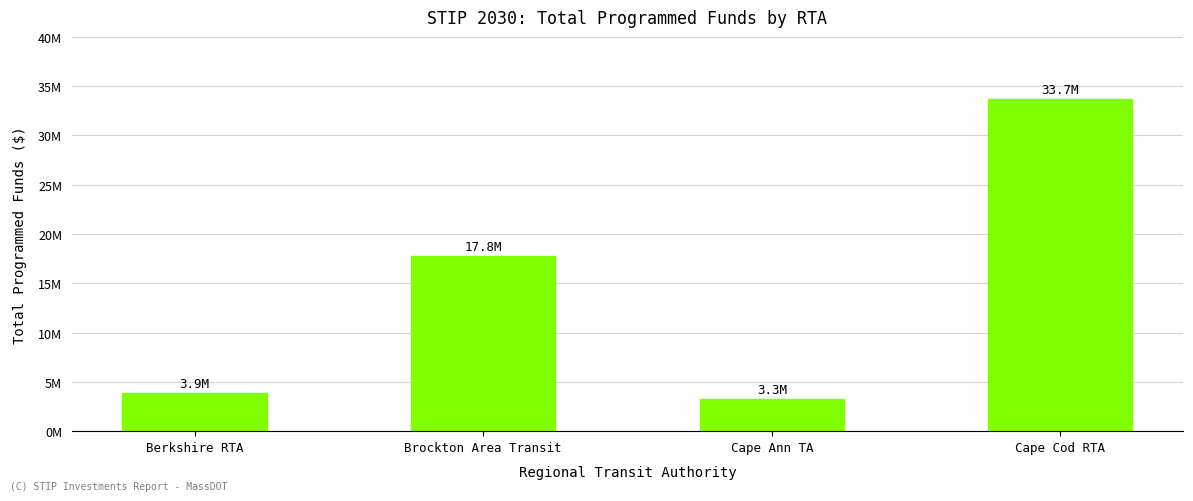

Rank the categories by value from highest to lowest.

Cape Cod RTA, Brockton Area Transit, Berkshire RTA, Cape Ann TA